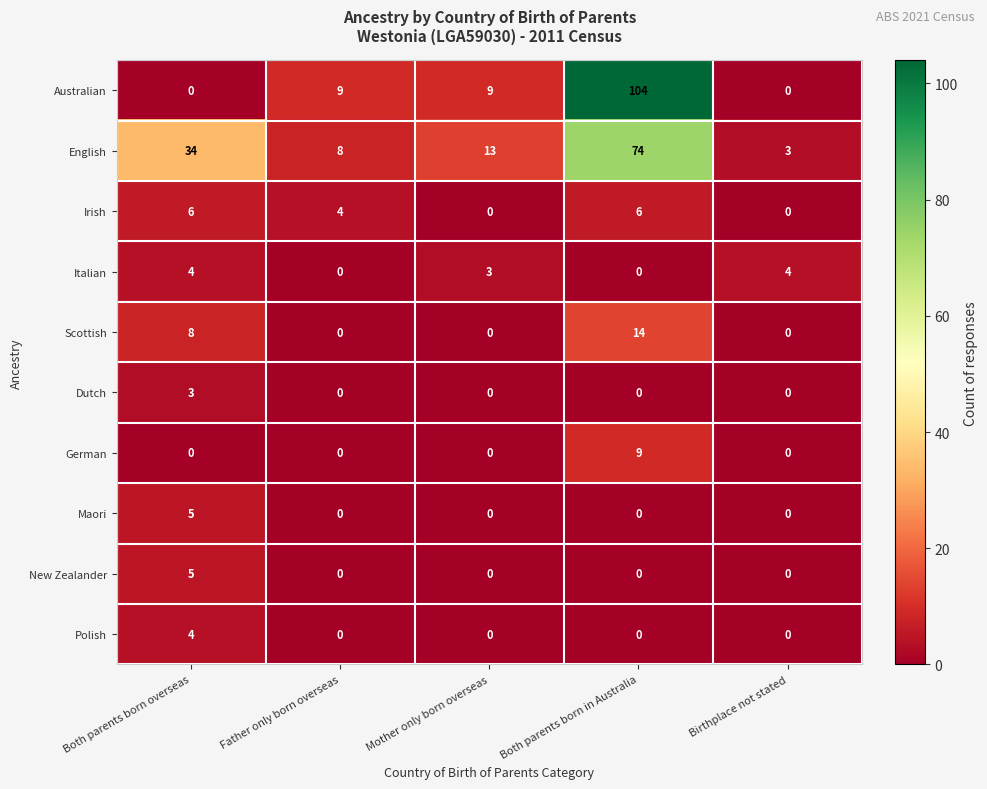

The Maori series shows 0 at Mother only born overseas. True or false?

True